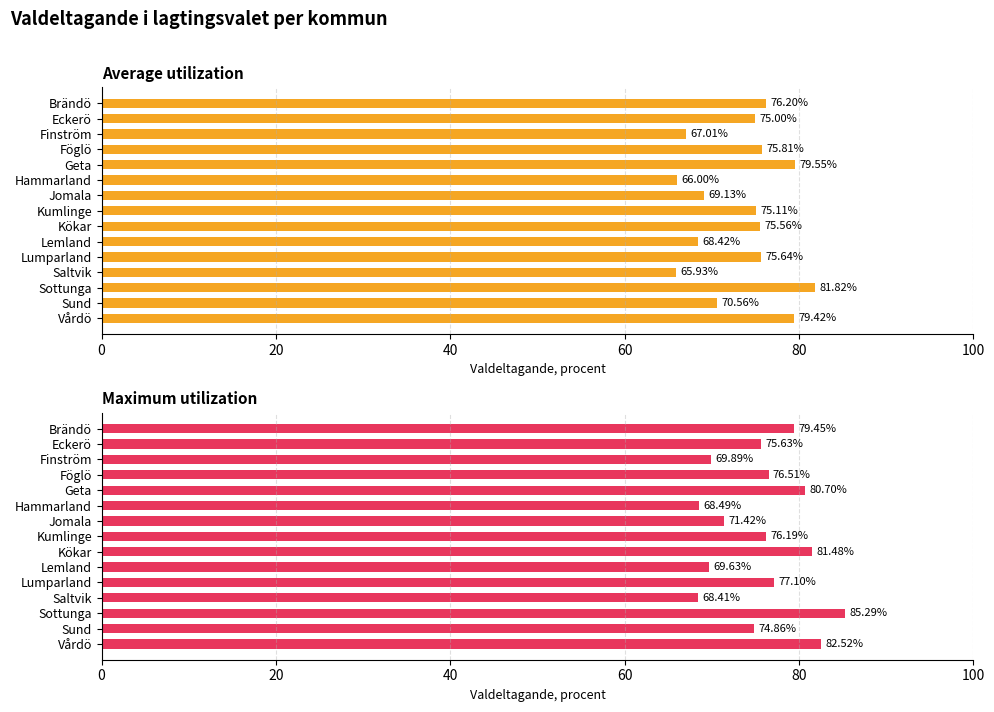

How many data points in Average utilization are above 75?

8